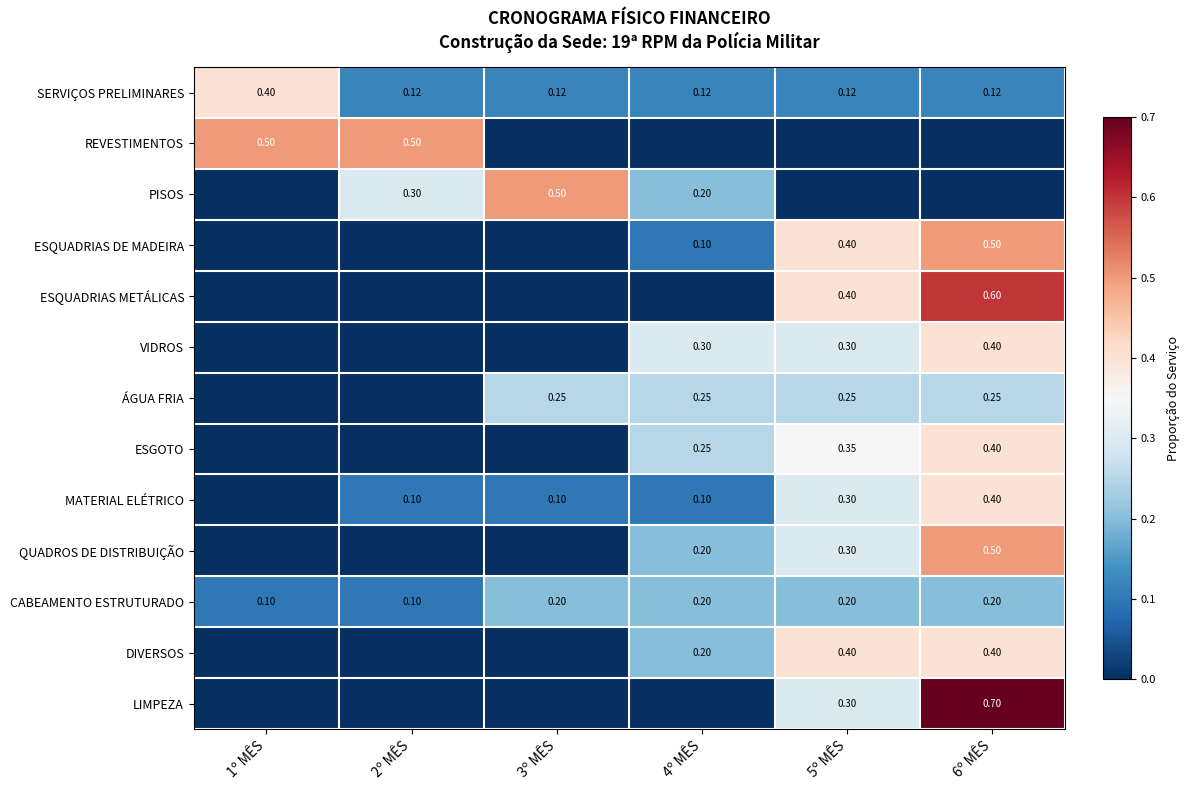

Which label corresponds to the largest value in the chart?

6º MÊS